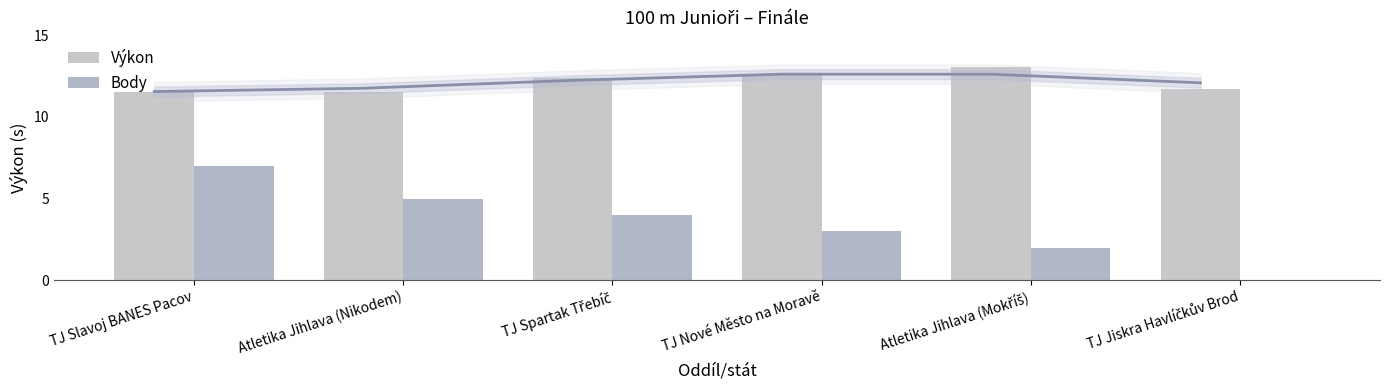

Between TJ Slavoj BANES Pacov and Atletika Jihlava (Mokříš), which series saw the biggest shift?

Body